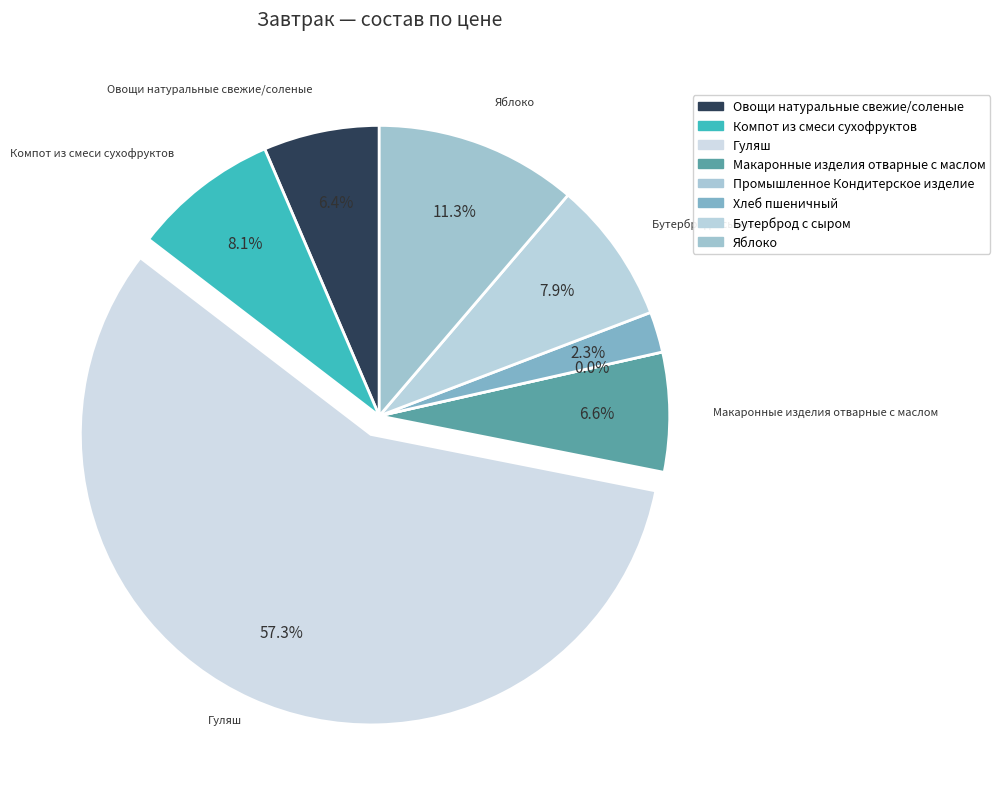

How much of the chart is everything except Гуляш?

42.7%